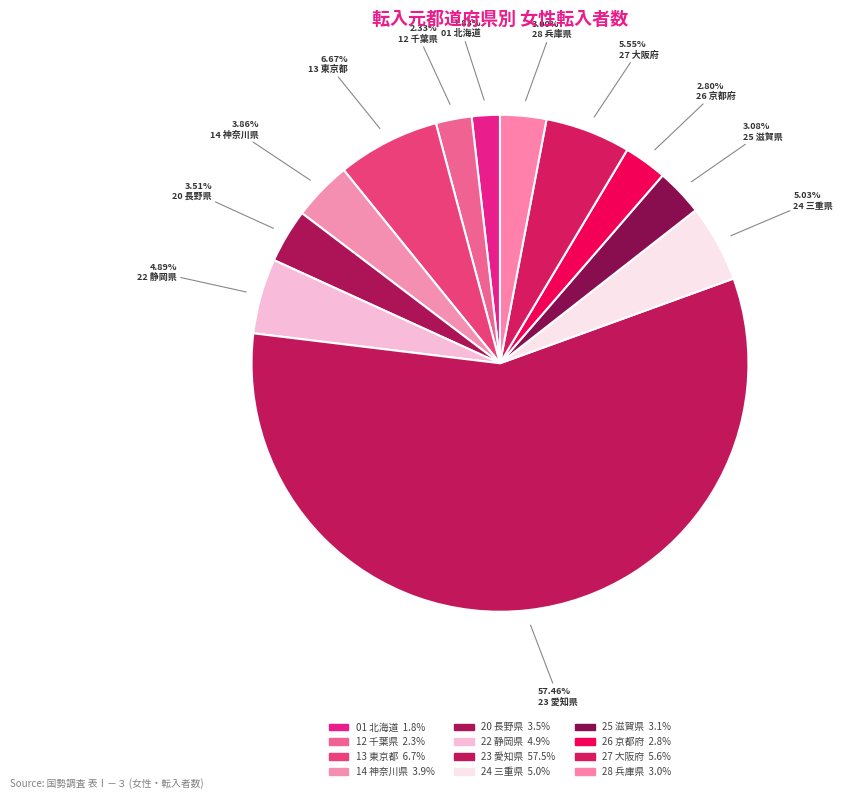

Count the number of slices in the pie.

12